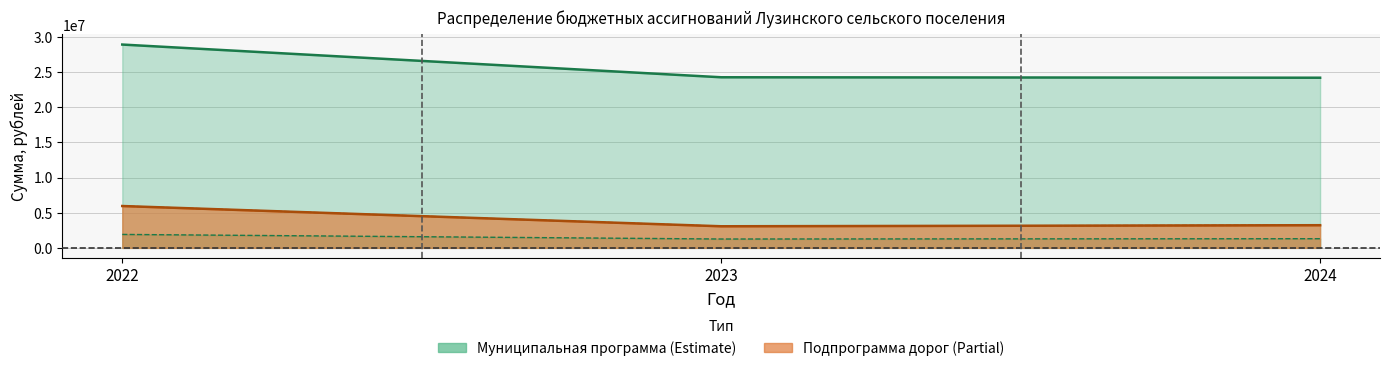

What is the value of the Содержание дорог (Всего) point at the 2nd from the left?

3071180.0